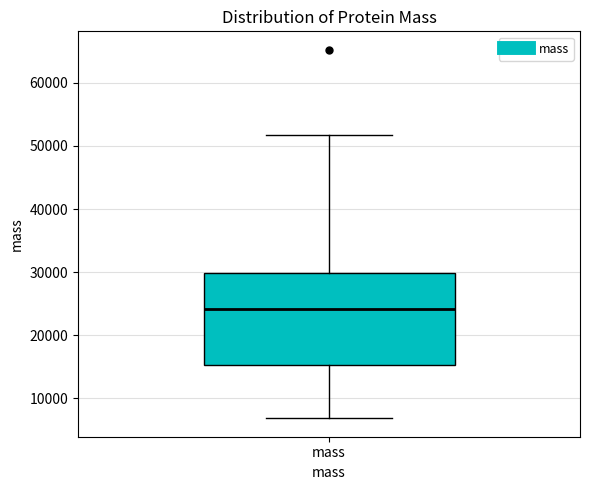

Read this box plot against the y-axis: the position of the median line, the range covered by the box, and the ends of both whiskers. The values are not printed on the chart, so give them approximately, as read against the axis.

median 24000, box 15000 to 30000, whiskers 7000 to 52000